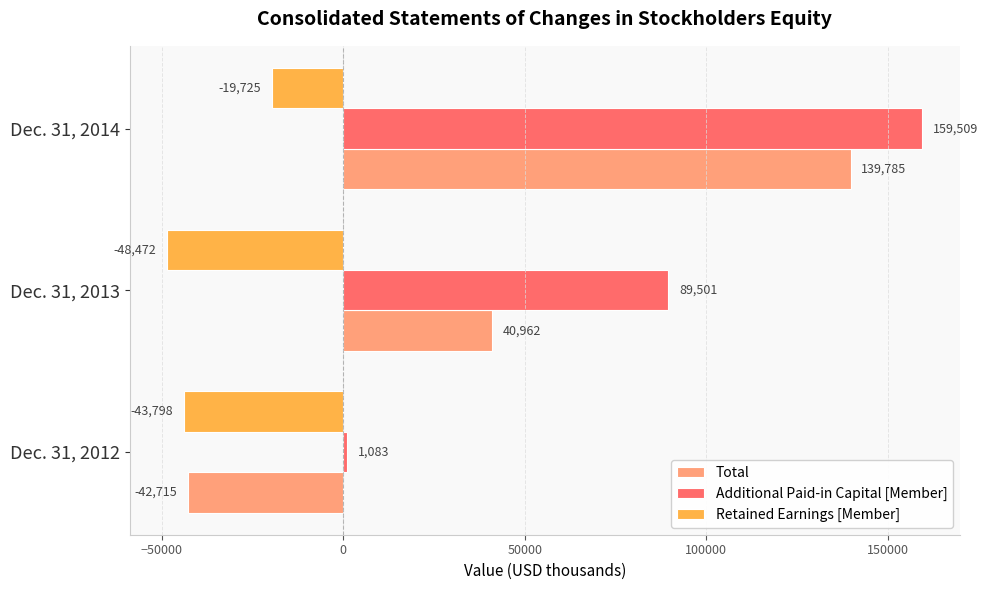

The value of Total at Dec. 31, 2014 is 232899. True or false?

False